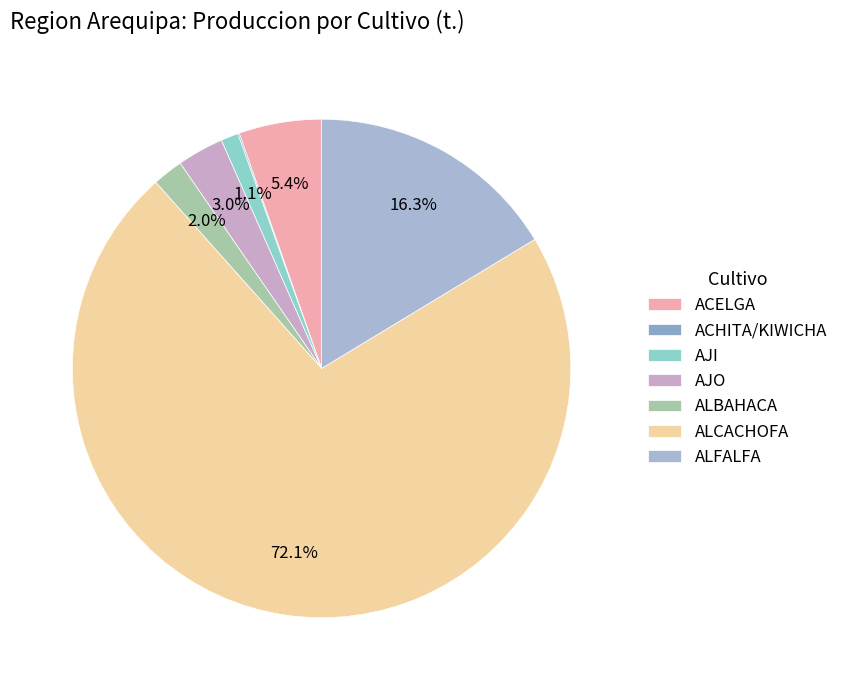

Approximately how many times larger is the value at ALCACHOFA compared to ALBAHACA?

36.4